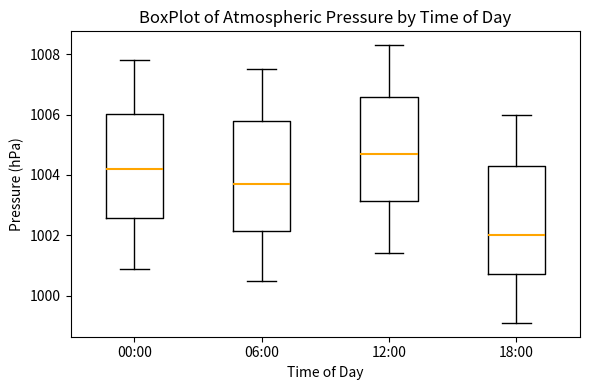

Which box's median line is the lowest?

18:00